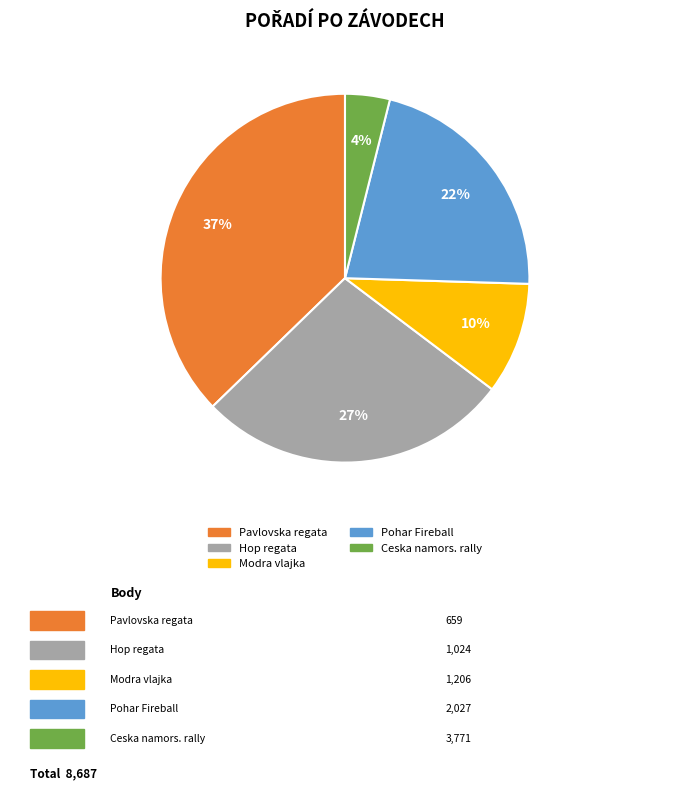

To the nearest percent, what is the average slice percentage?

20%